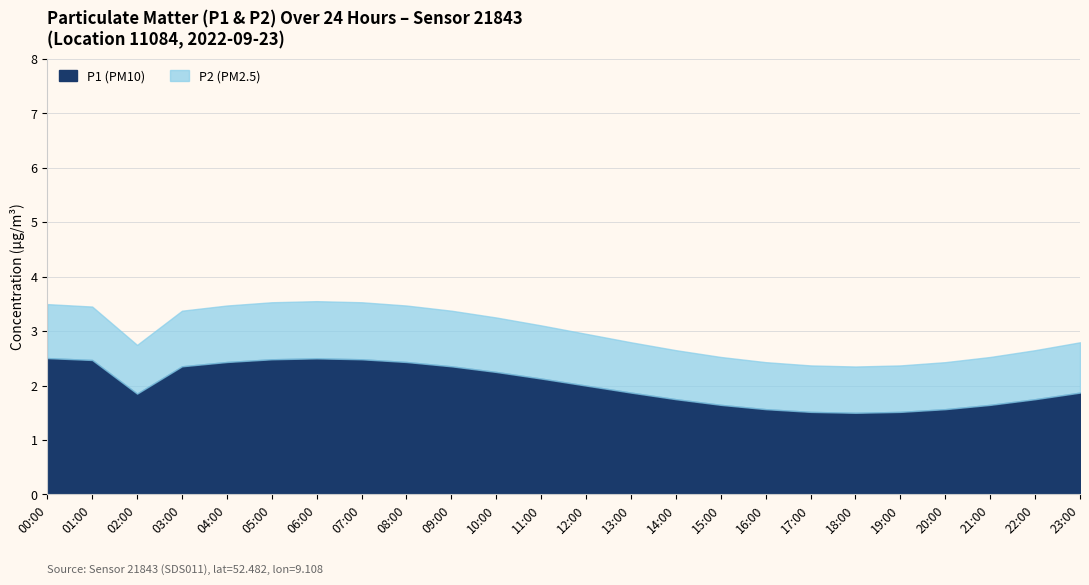

What is the difference between the P1 (PM10) values at 20:00 and 06:00?

0.9